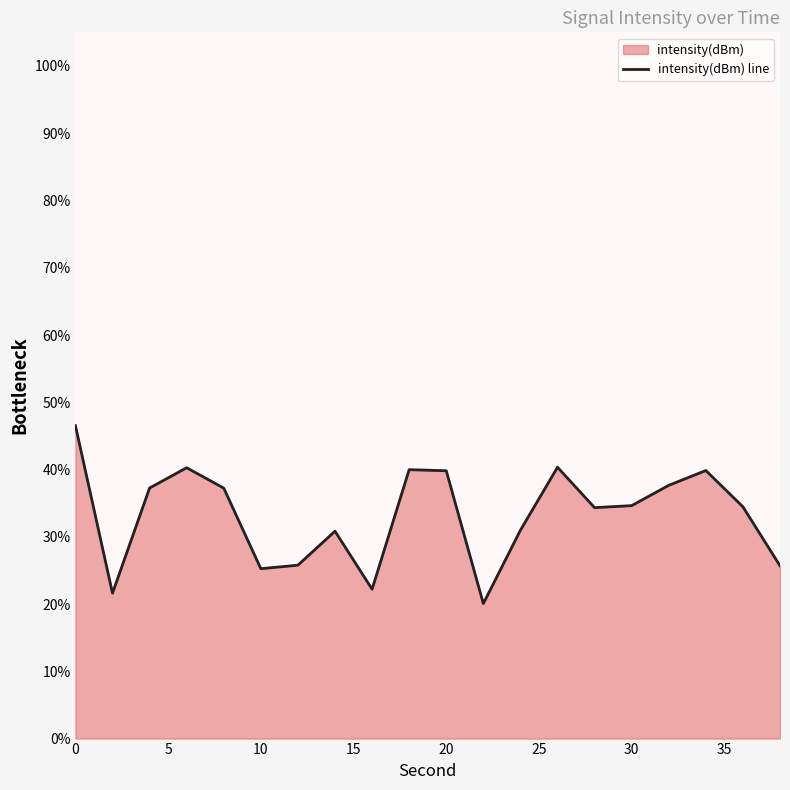

What is the difference between the maximum and minimum values?

26.5